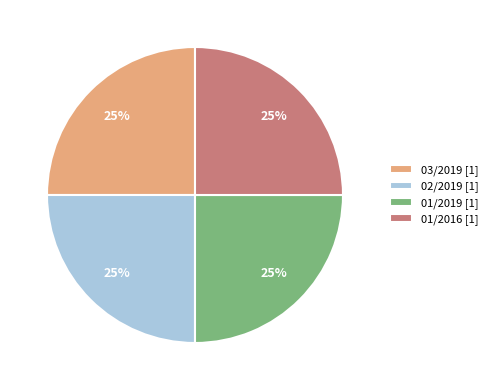

The 02/2019 [1] slice represents 33% of the pie. True or false?

False